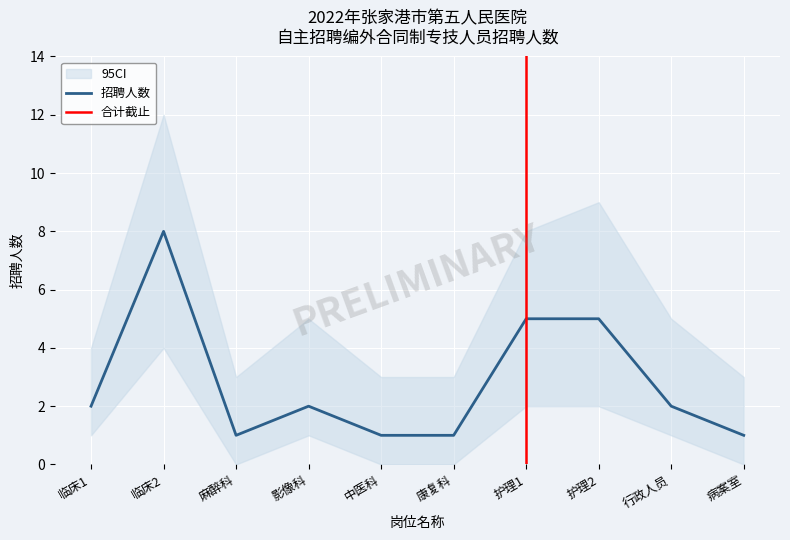

At which label does 95CI_low reach its minimum?

麻醉科